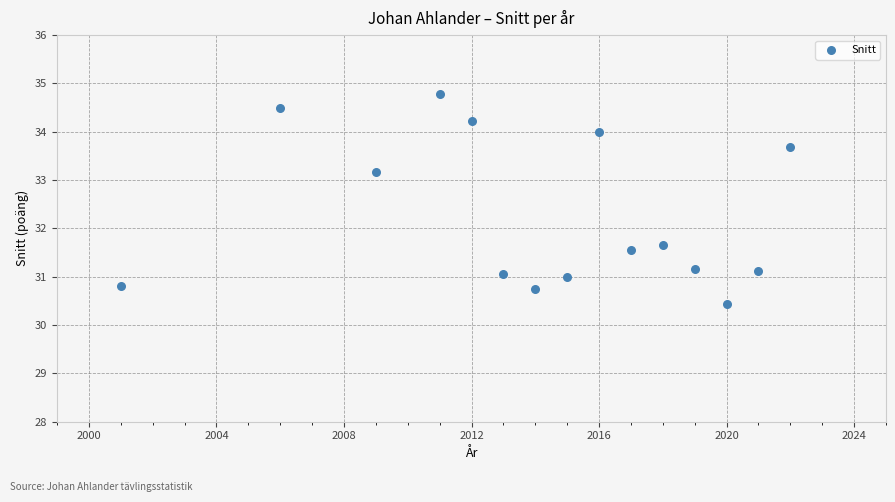

What is the range of Y values (max minus min)?

4.3